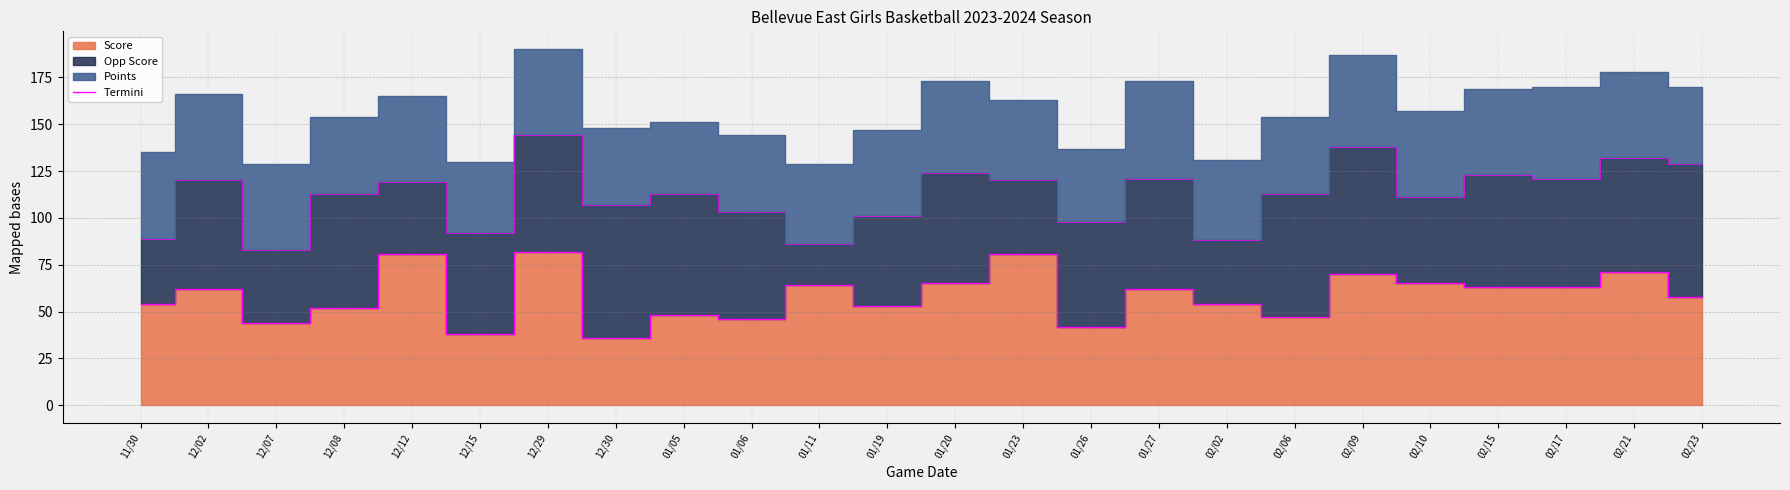

True or false: the data has more than 0 interior local peaks.

True